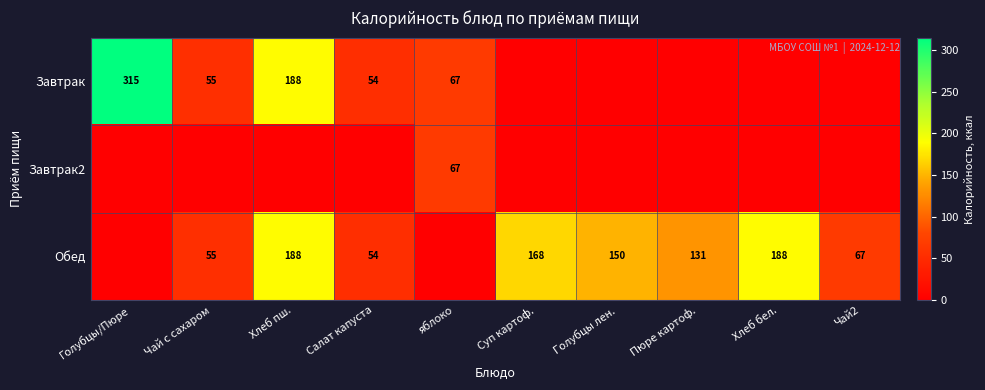

Is it true that row_0 equals 54.0 at Салат капуста?

True